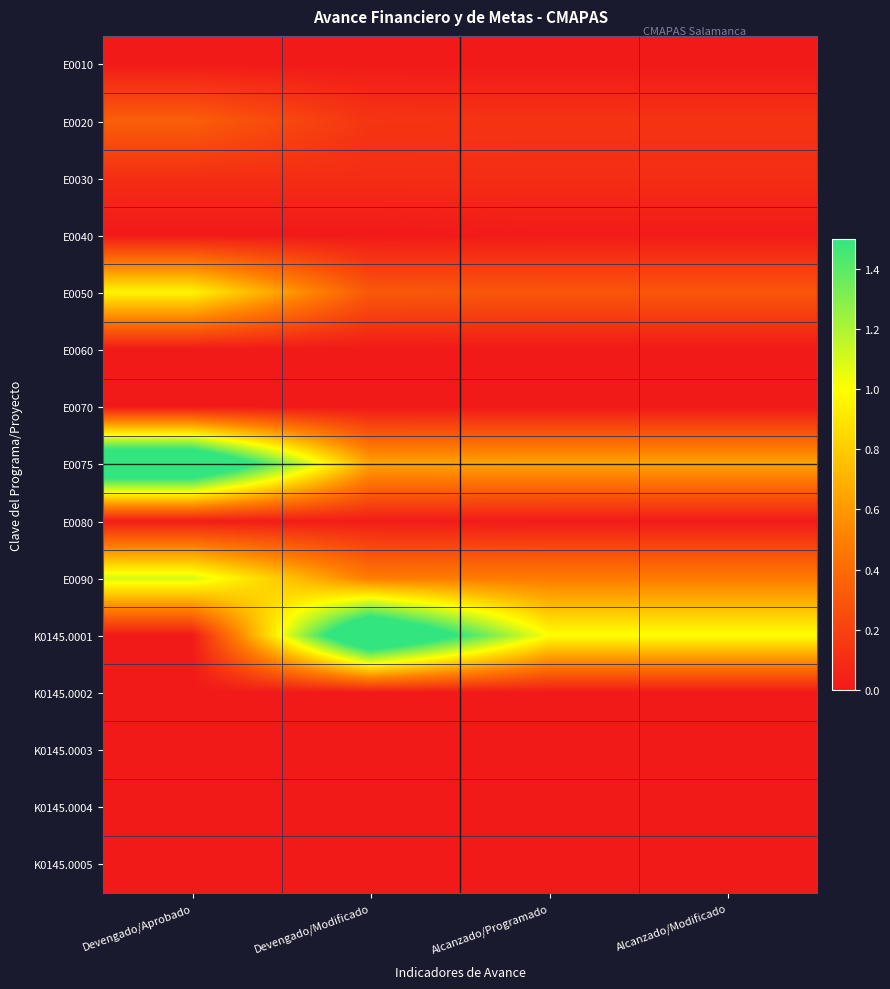

Which has a higher value, Devengado/Aprobado or Devengado/Modificado?

Devengado/Aprobado